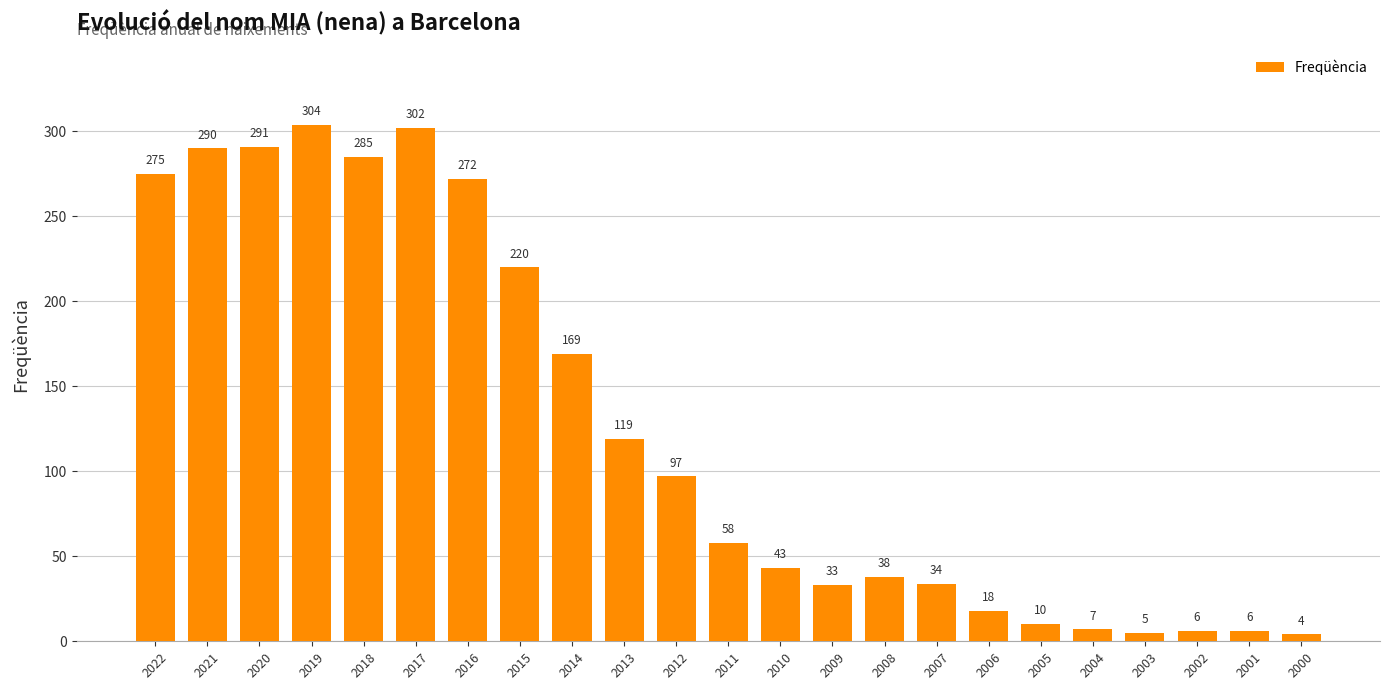

Are the bars grouped side by side (vs. stacked)?

No